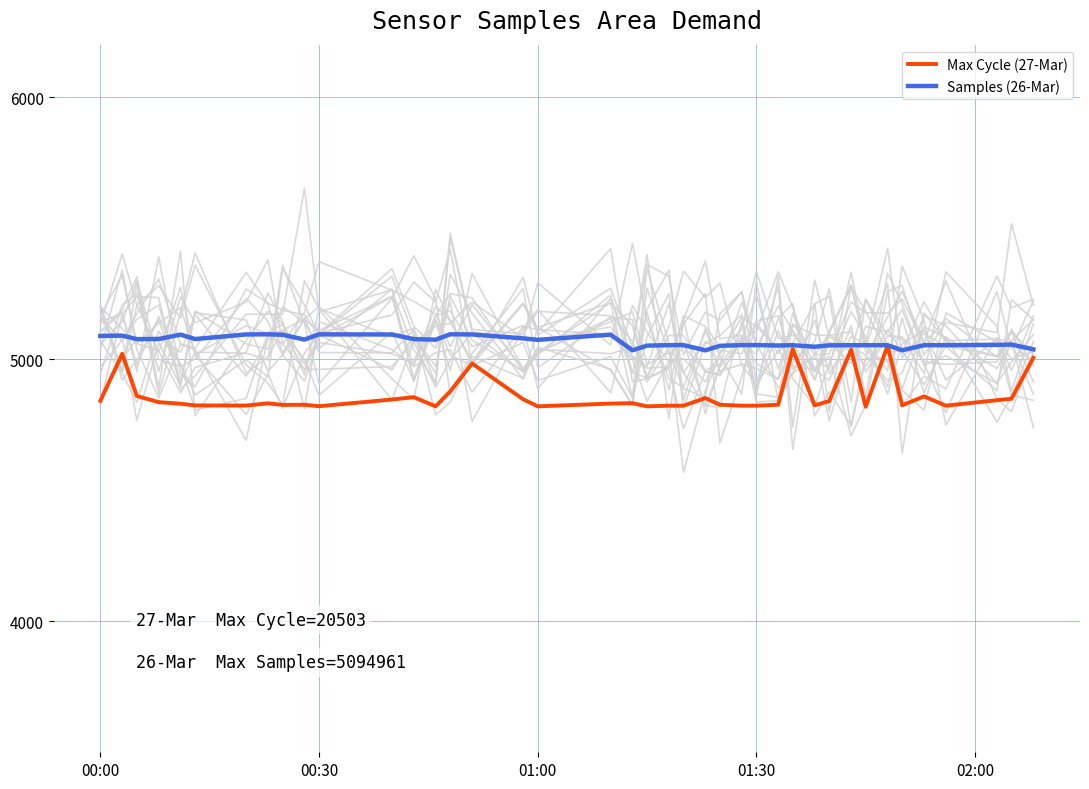

What is the lowest value of the Max Cycle (27-Mar) series?

4818.5